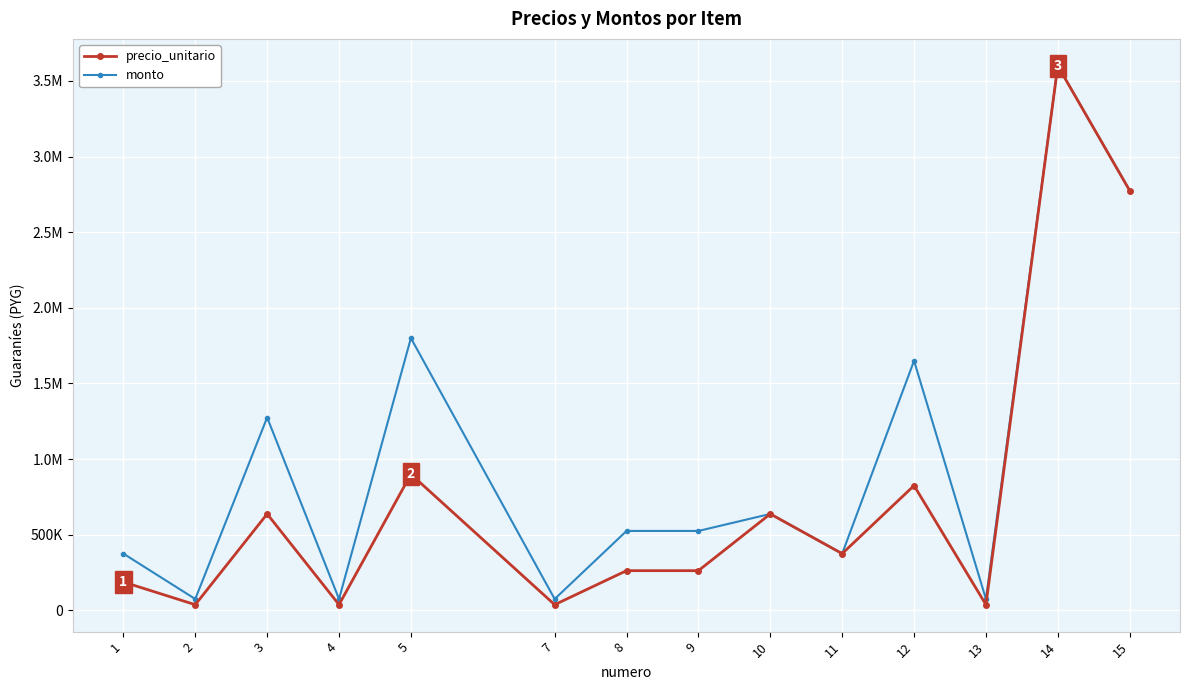

True or false: monto and precio_unitario intersect in this chart.

False